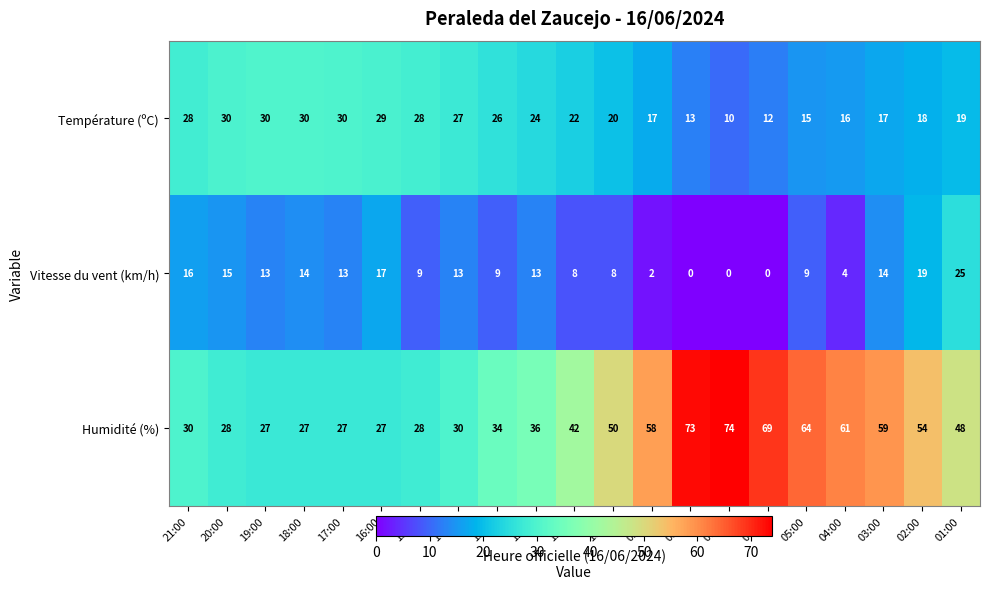

At which label does Température (ºC) first exceed 22?

21:00